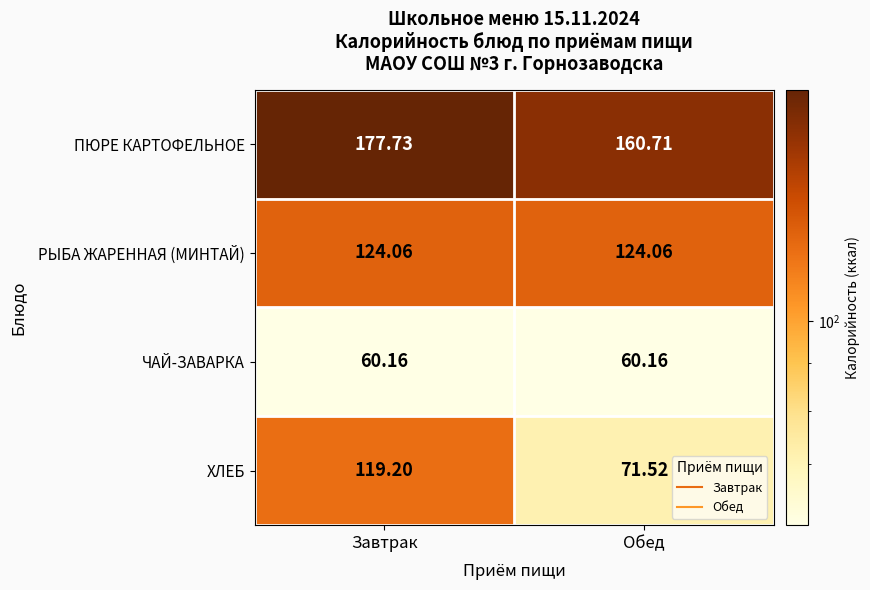

Which series has the largest range (max minus min)?

ХЛЕБ